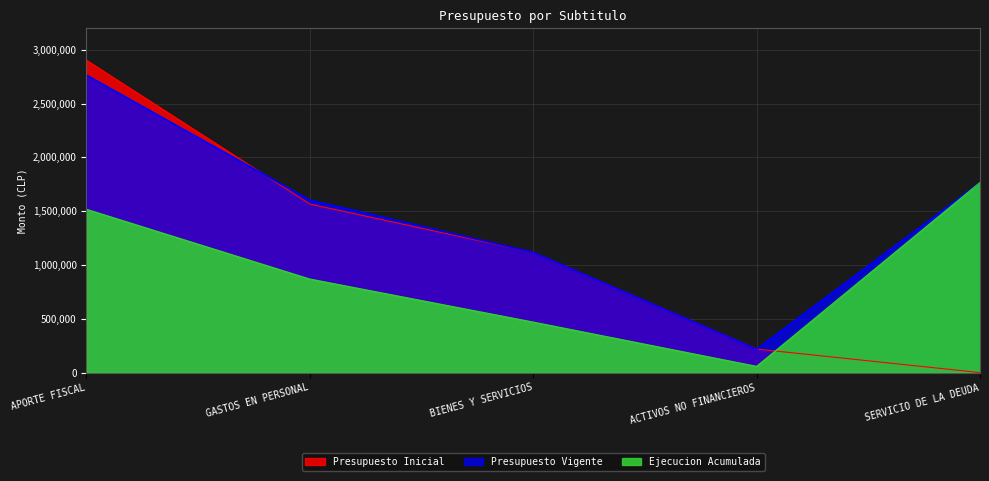

List the series in order of their peak value, lowest first.

Ejecucion Acumulada, Presupuesto Vigente, Presupuesto Inicial